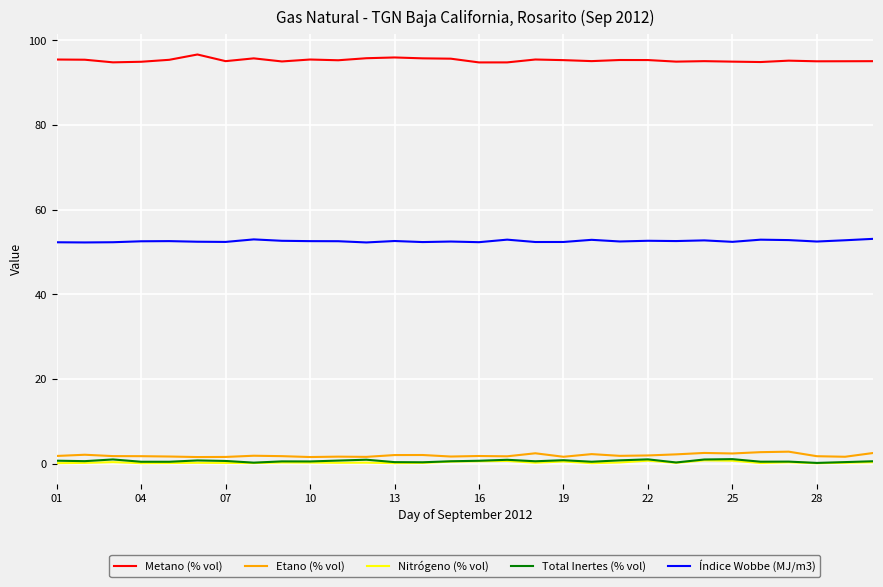

True or false: Etano (% vol) and Metano (% vol) cross at least once.

False